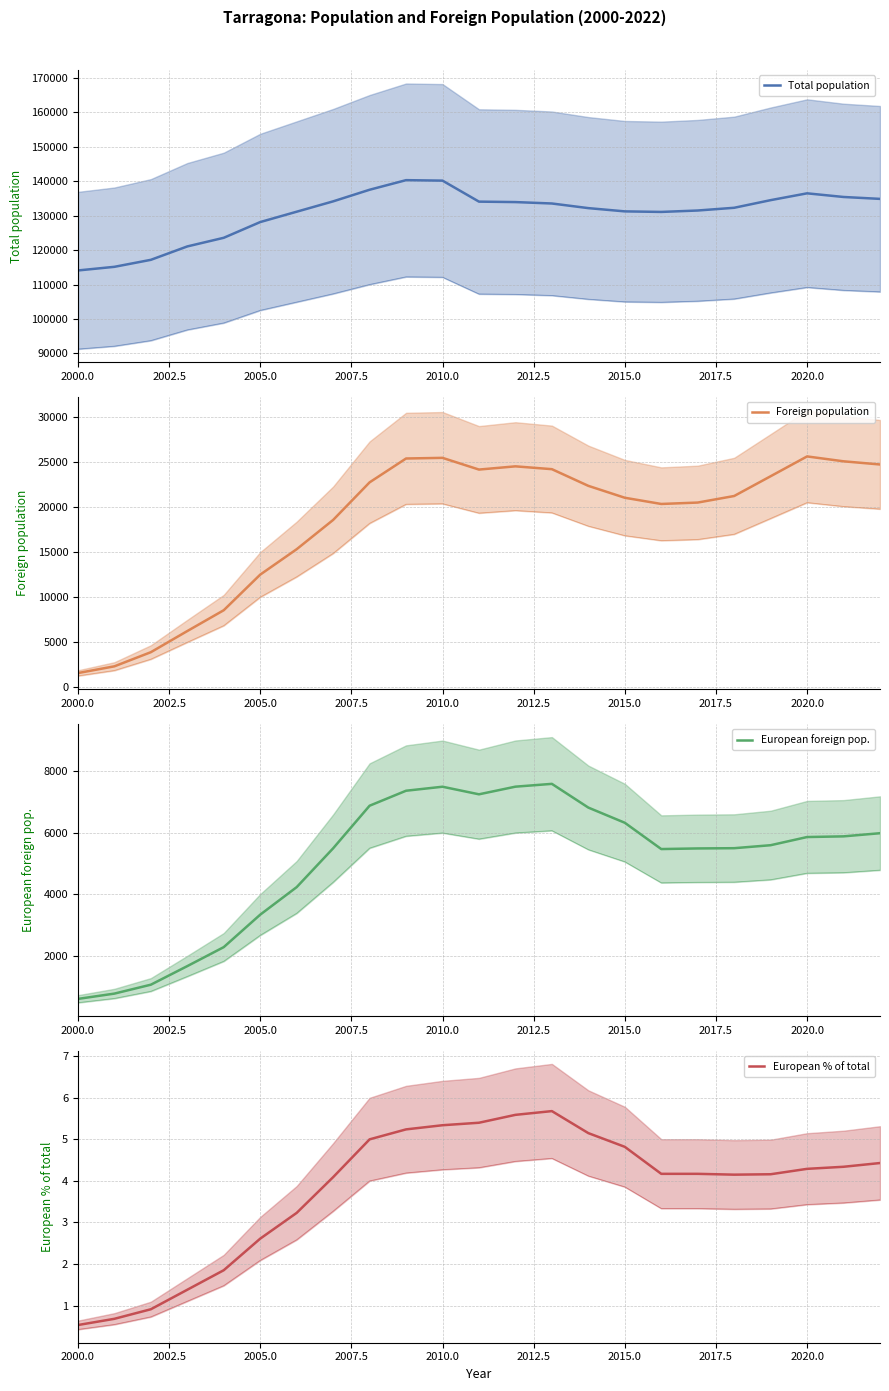

Is this an area chart (filled region under the line)?

No